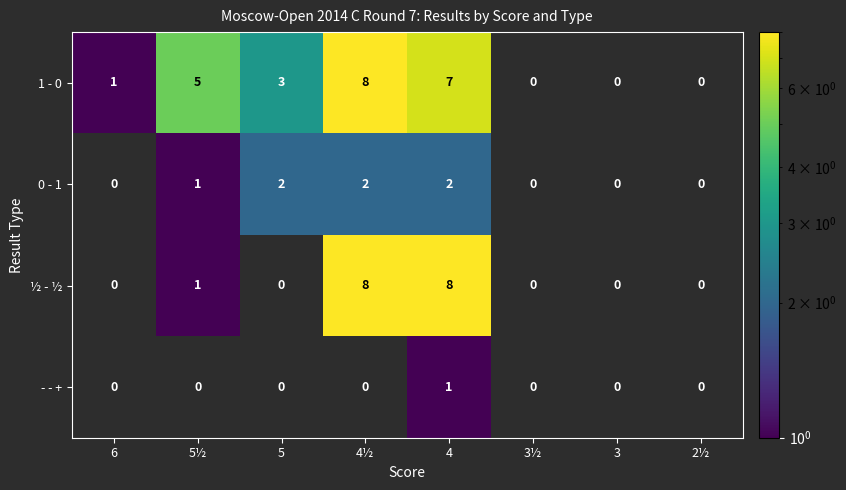

What is the maximum value shown in the chart?

8